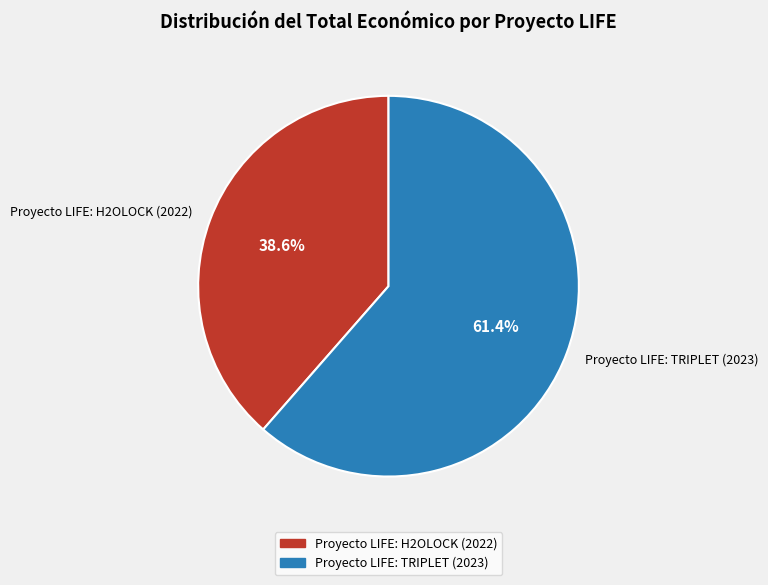

To the nearest percent, what is the difference between the Proyecto LIFE: TRIPLET (2023) and Proyecto LIFE: H2OLOCK (2022) slice percentages?

23%